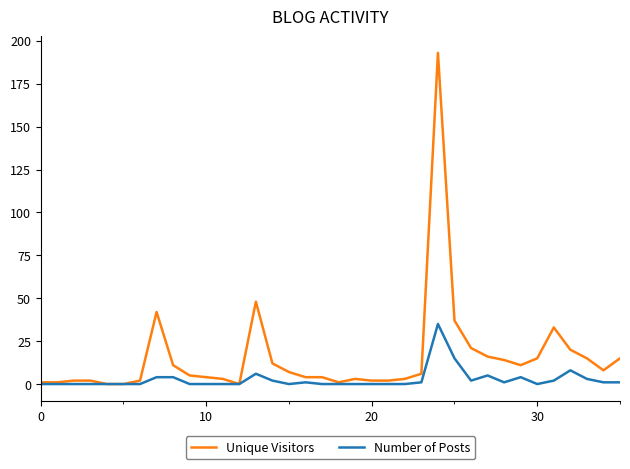

What is the maximum value shown in the chart?

193